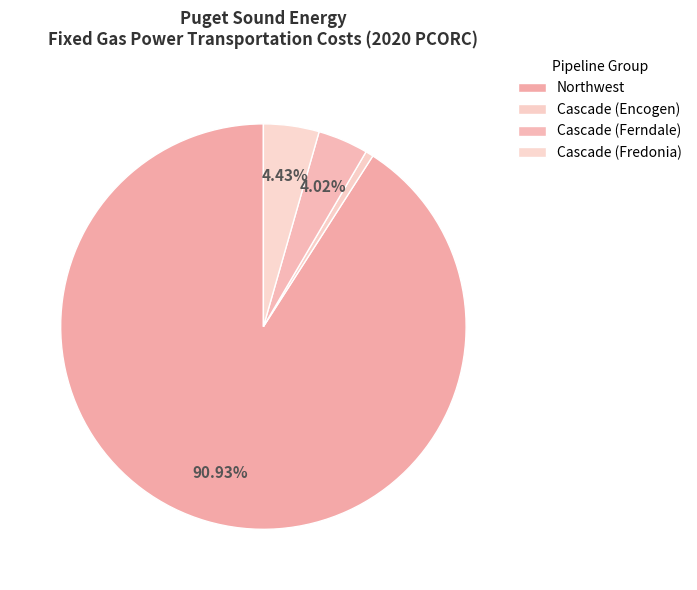

Count the number of slices in the pie.

4